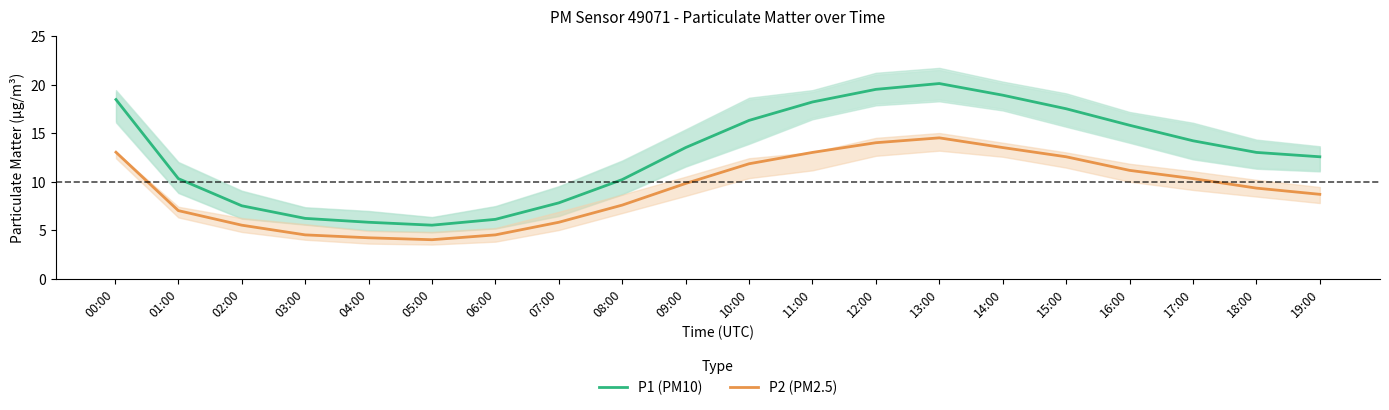

How many data points in P2 (PM2.5) are less than 9?

9